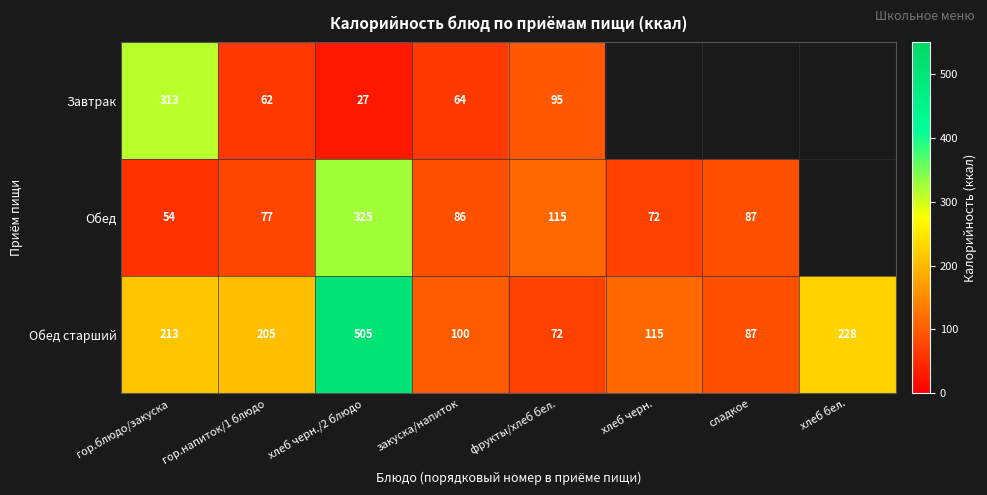

What is the spread (max minus min) of values at фрукты/хлеб бел.?

43